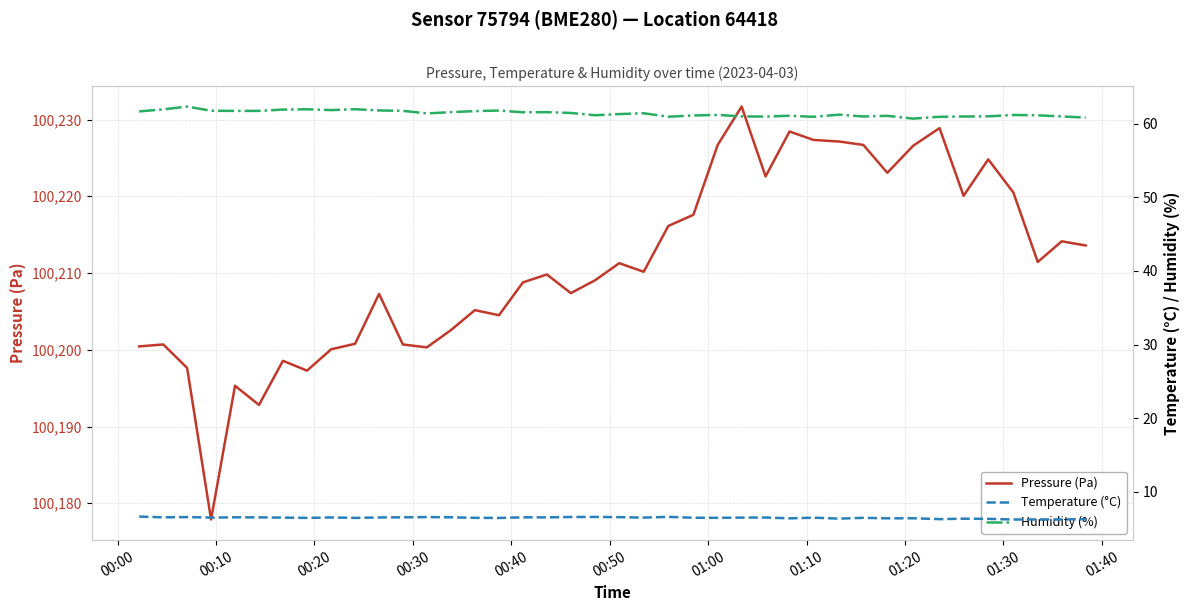

Which series has the largest total across all categories?

Pressure (Pa)